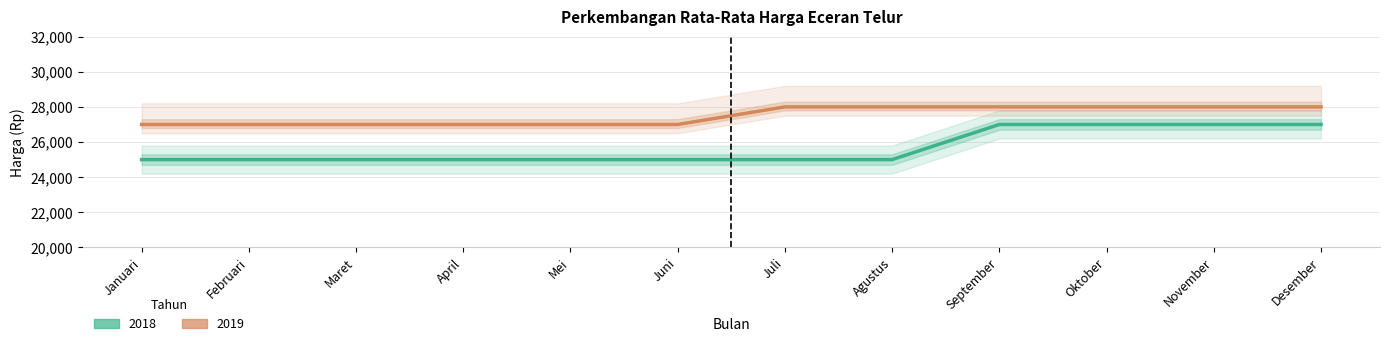

Count the 2018 values in the range 25000 to 27000.

12